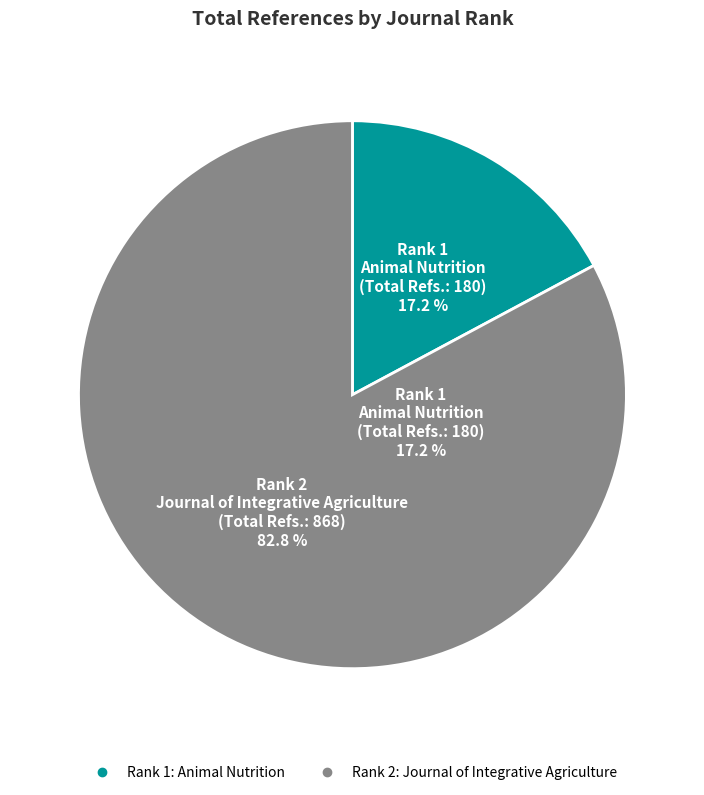

What is the largest slice in the pie chart?

Rank 2
Journal of Integrative Agriculture
(H index: 81)